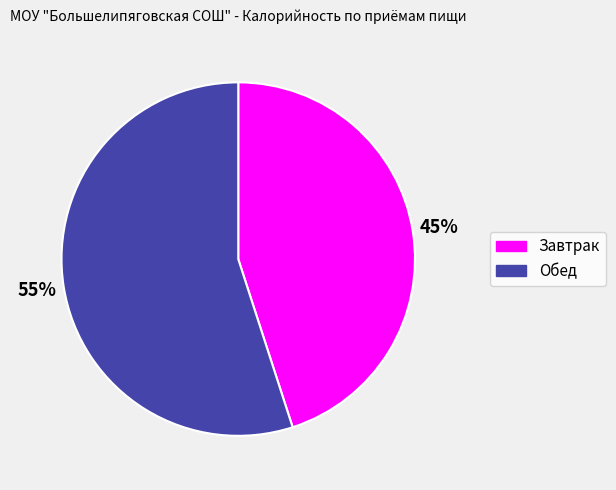

What is the largest slice in the pie chart?

Обед